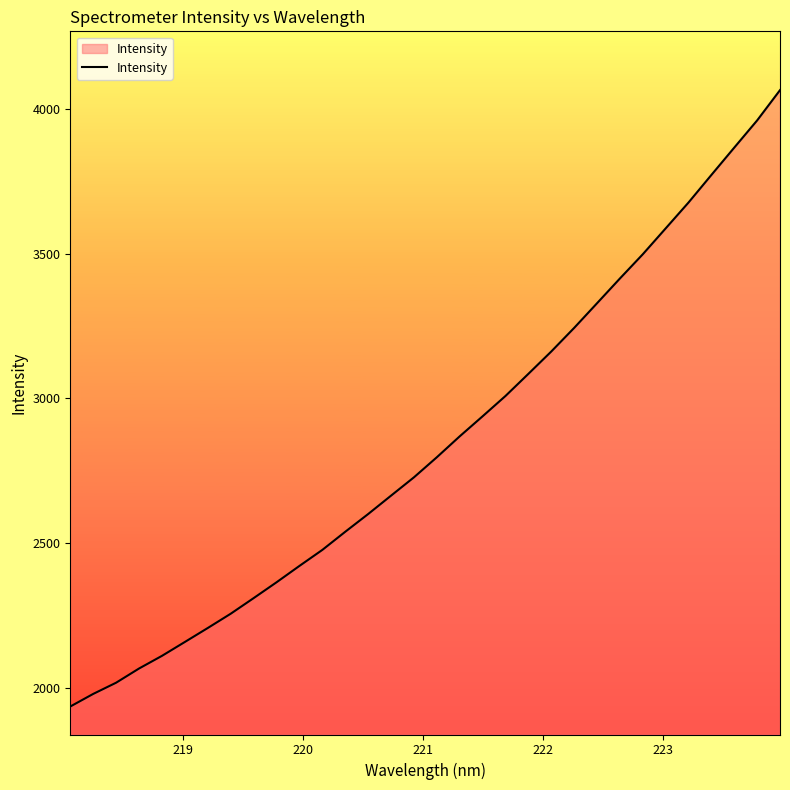

What is the difference between the maximum and minimum values?

2130.5